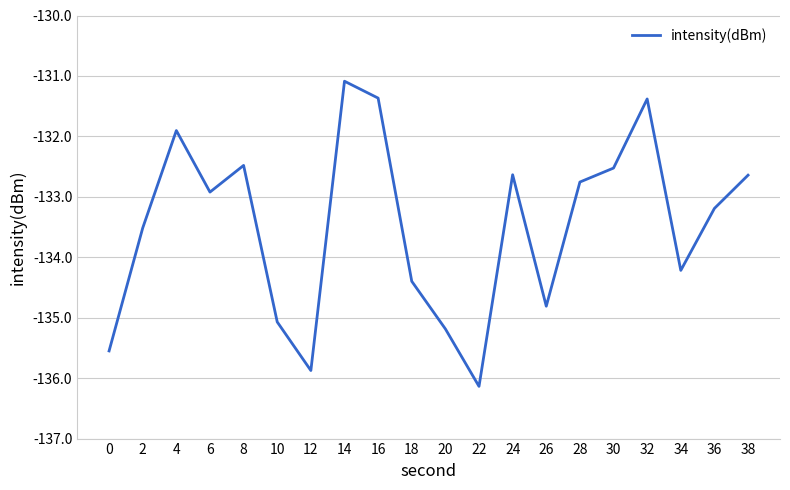

What is the sum of all values?

-2669.6